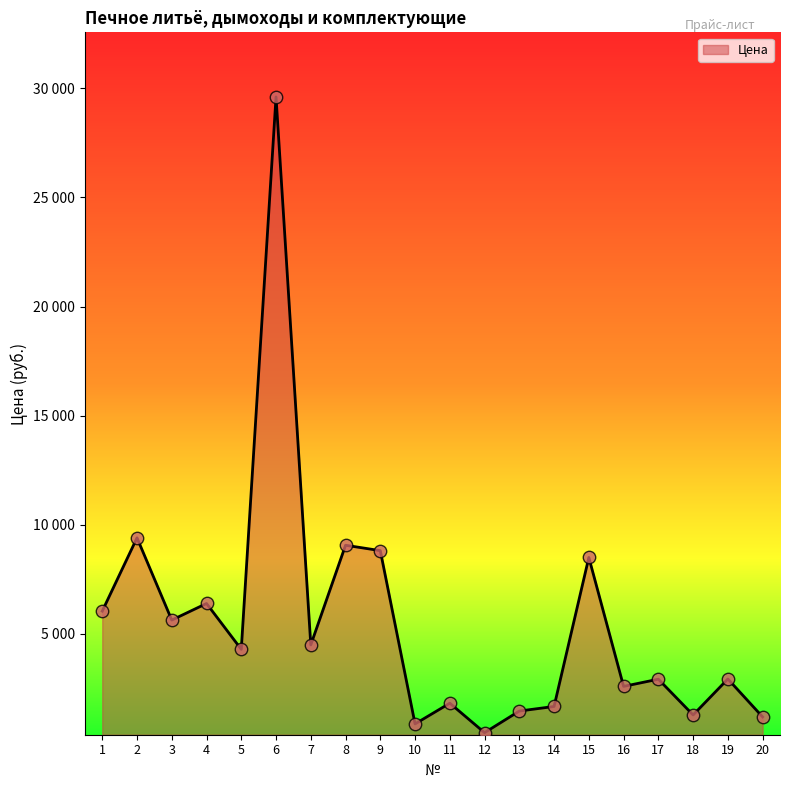

What is the ratio of the value at 16 to the value at 4?

0.4